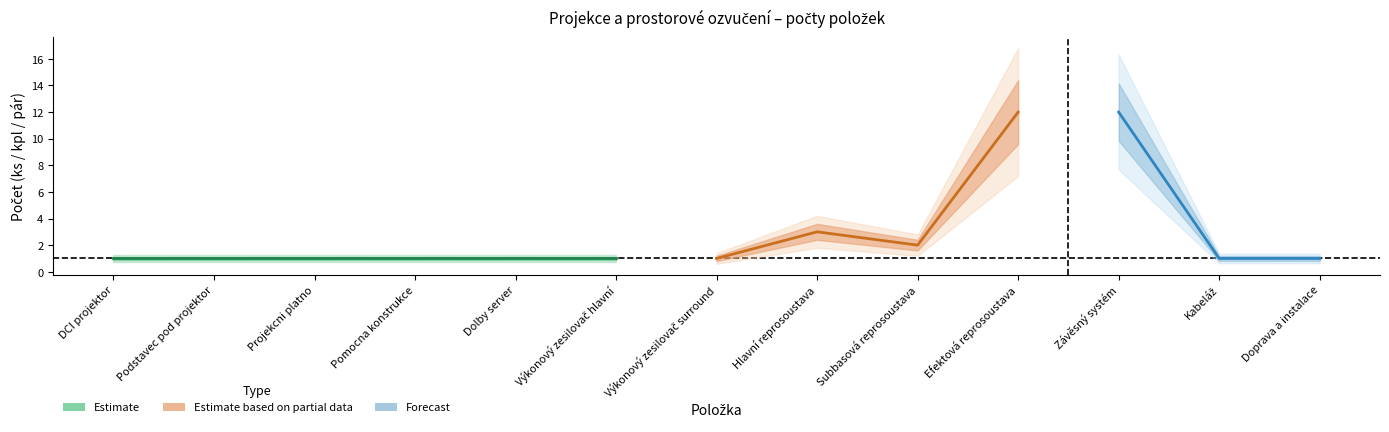

Approximately how many times larger is the value at 2 compared to 5?

1.0